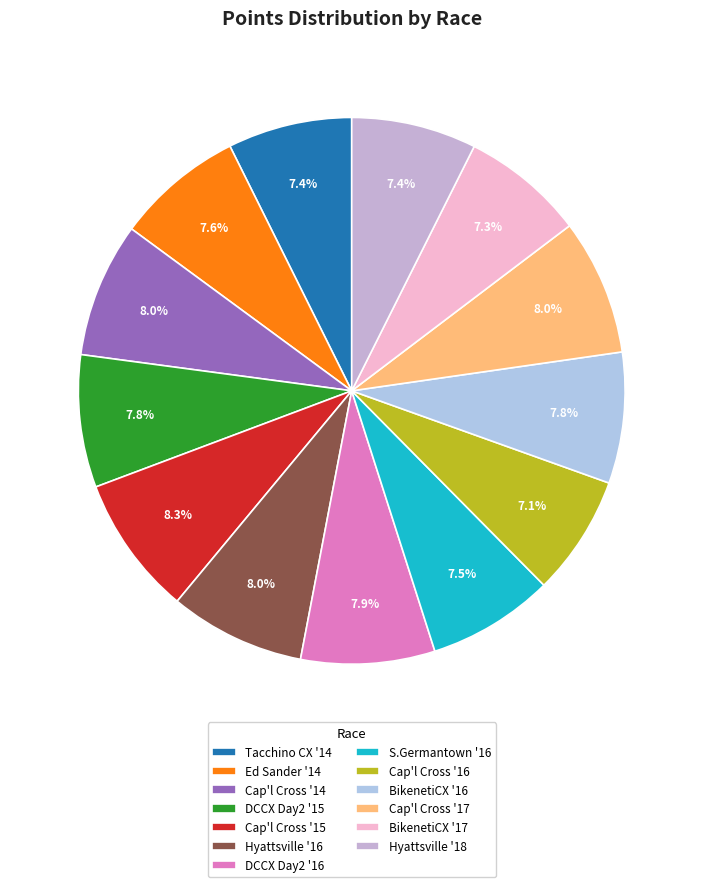

Is there any slice that represents more than half of the pie?

No